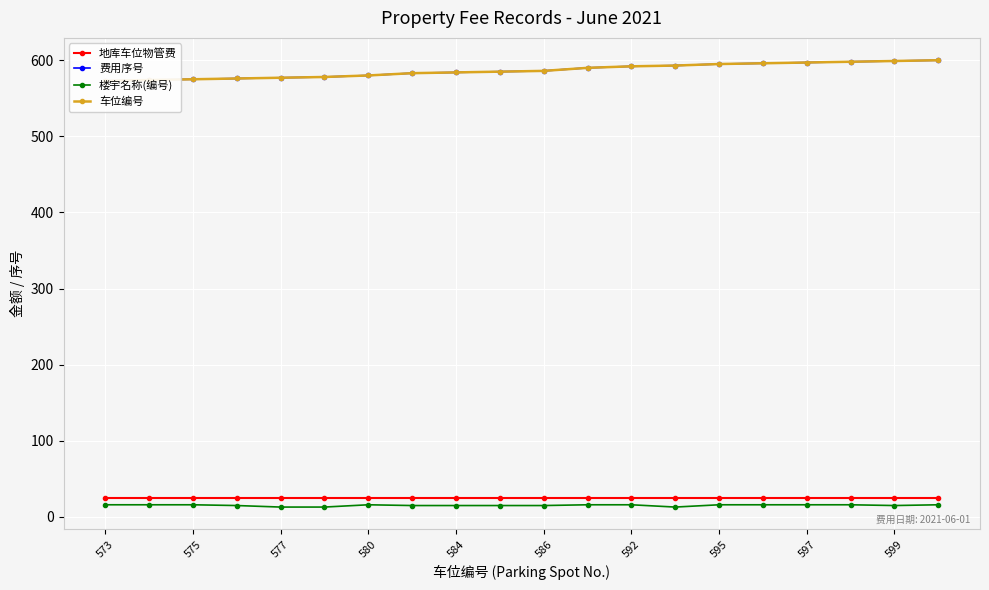

How many values in the 楼宇名称(编号) series are below 16?

9